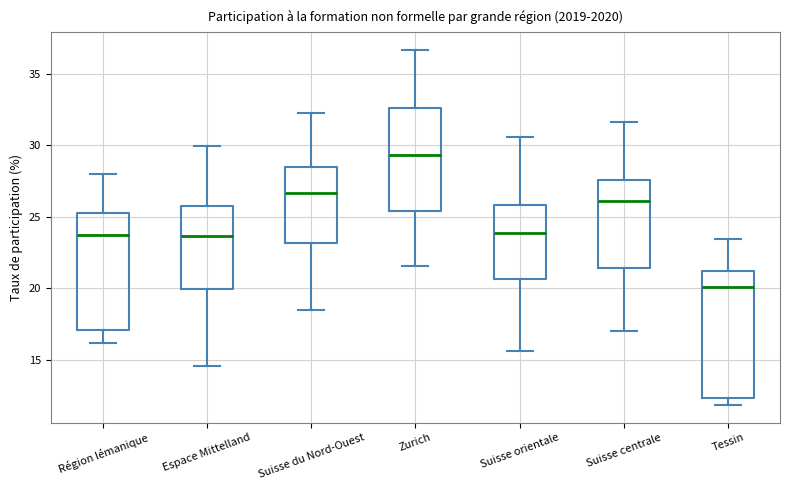

Reading left to right, read every box against the y-axis: the position of its median line, the range the box covers, and the ends of its whiskers. The values are not printed on the chart, so give them approximately, as read against the axis.

Région lémanique: median 23.5, box 17.0 to 25.5, whiskers 16.0 to 28.0
Espace Mittelland: median 23.5, box 20.0 to 25.5, whiskers 14.5 to 30.0
Suisse du Nord-Ouest: median 26.5, box 23.0 to 28.5, whiskers 18.5 to 32.5
Zurich: median 29.5, box 25.5 to 32.5, whiskers 21.5 to 36.5
Suisse orientale: median 24.0, box 20.5 to 26.0, whiskers 15.5 to 30.5
Suisse centrale: median 26.0, box 21.5 to 27.5, whiskers 17.0 to 31.5
Tessin: median 20.0, box 12.5 to 21.0, whiskers 12.0 to 23.5